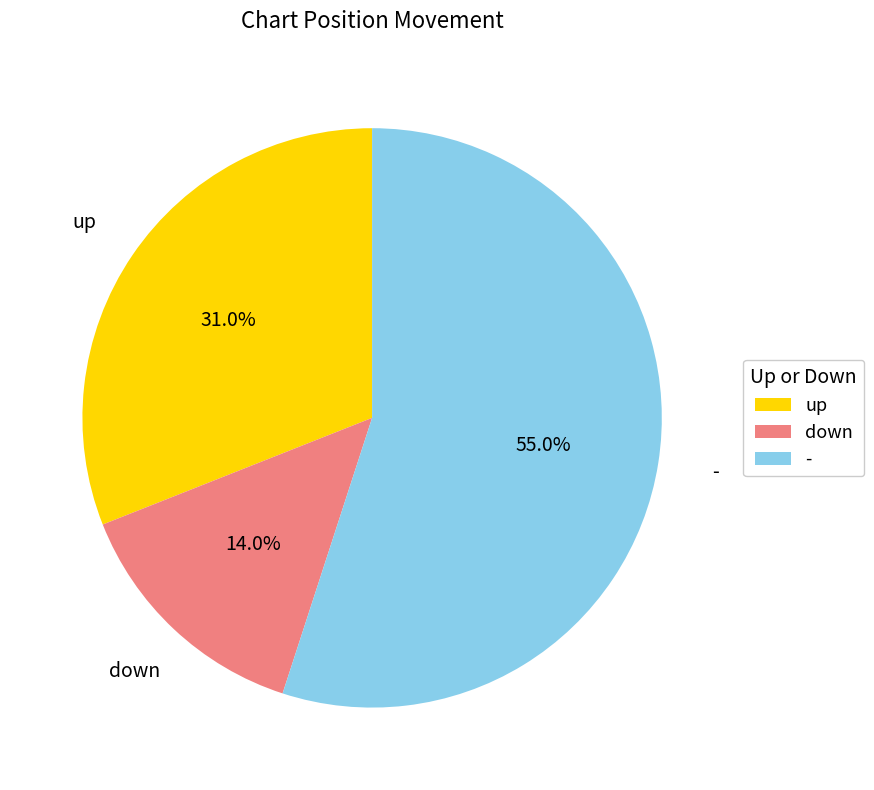

What percentage is the down slice, to the nearest percent?

14%